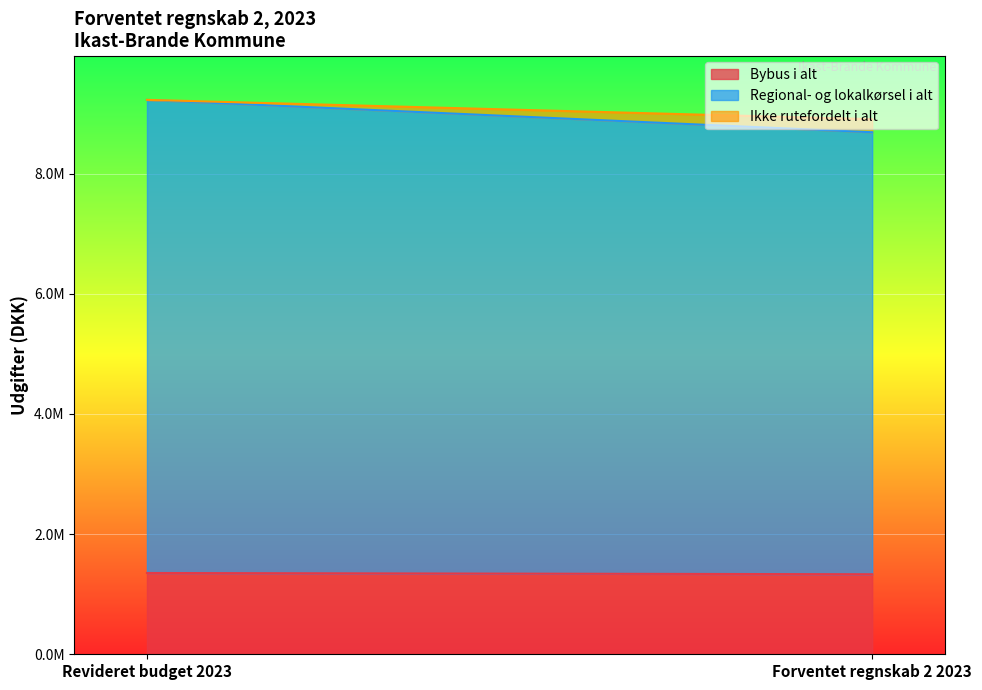

What is the greatest value displayed?

7873934.4